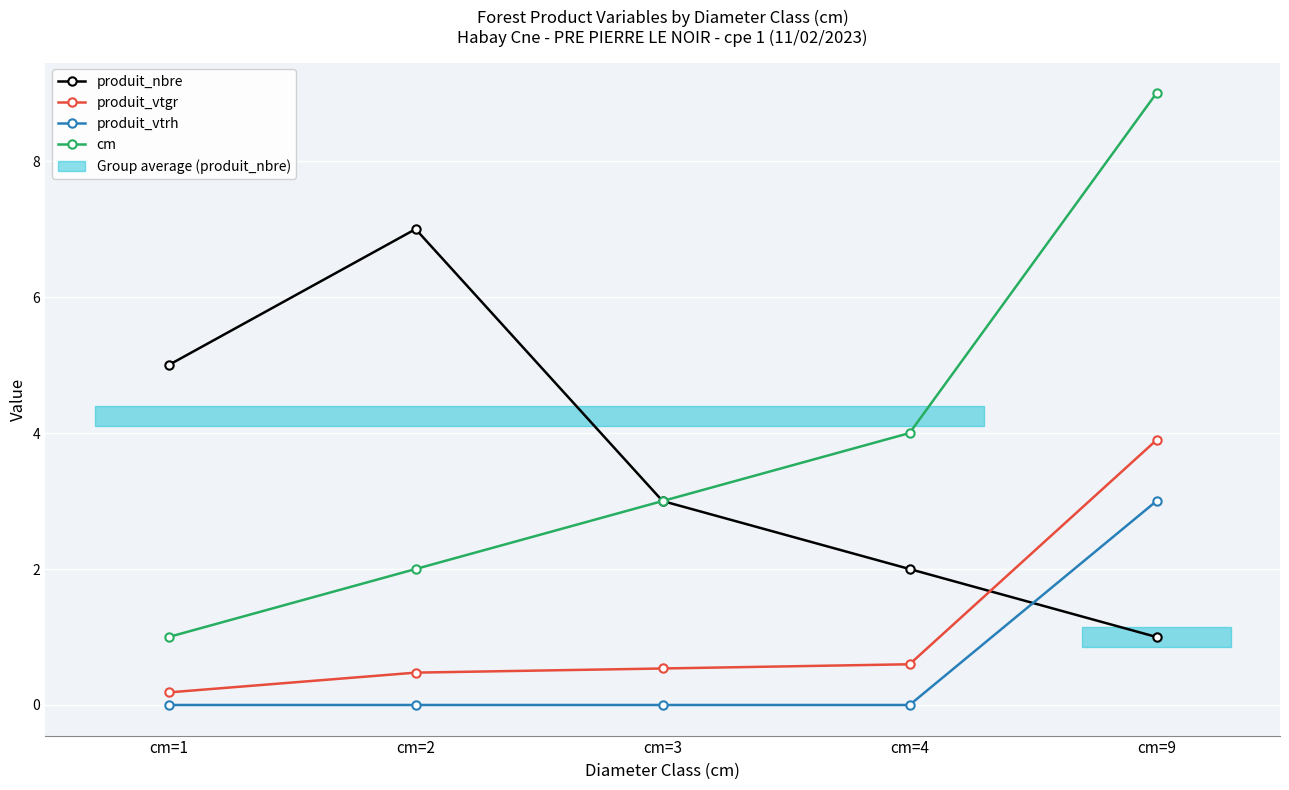

The produit_nbre series shows 7.0 at cm=2. True or false?

True